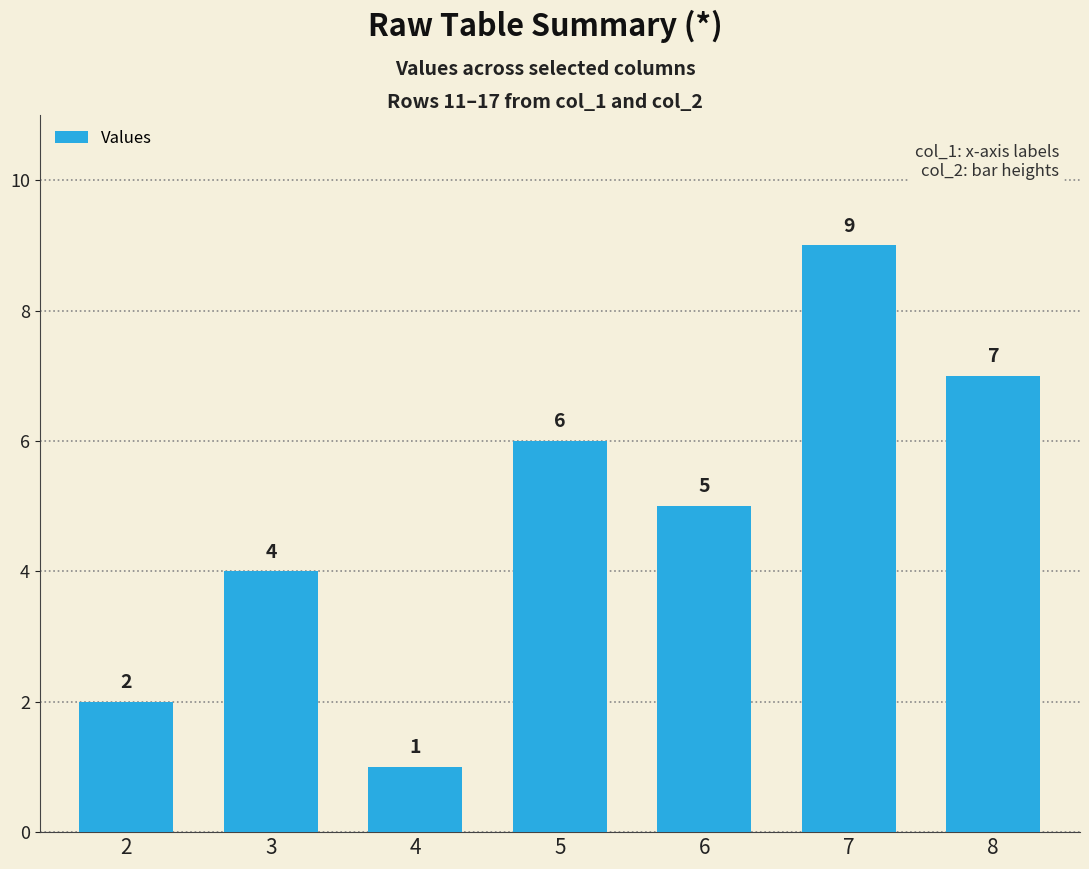

Which label corresponds to the largest value in the chart?

7